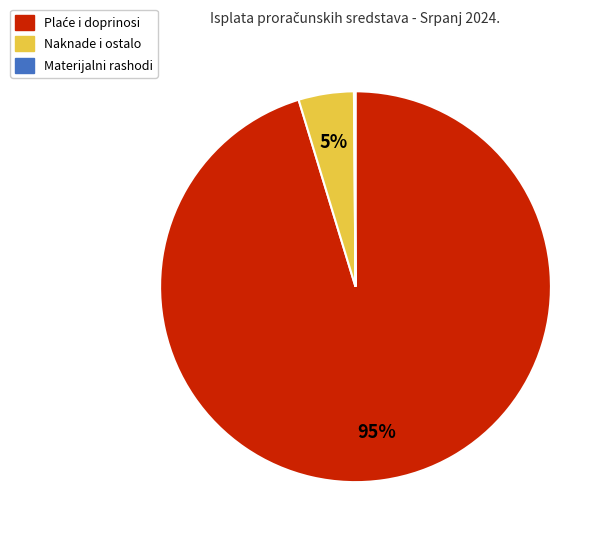

Is there any slice that represents more than half of the pie?

Yes